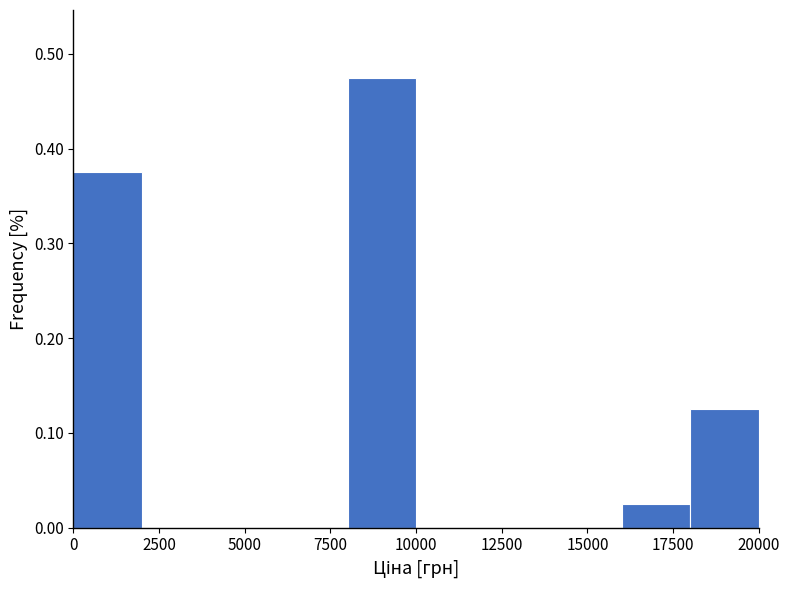

Reading left to right, list every bar in this chart as the range it spans on the x-axis followed by its height. The values are not printed on the chart, so give them approximately, as read against the axis.

0 to 2000: 0.38
2000 to 4000: 0
4000 to 6000: 0
6000 to 8000: 0
8000 to 10000: 0.48
10000 to 12000: 0
12000 to 14000: 0
14000 to 16000: 0
16000 to 18000: 0.03
18000 to 20000: 0.13